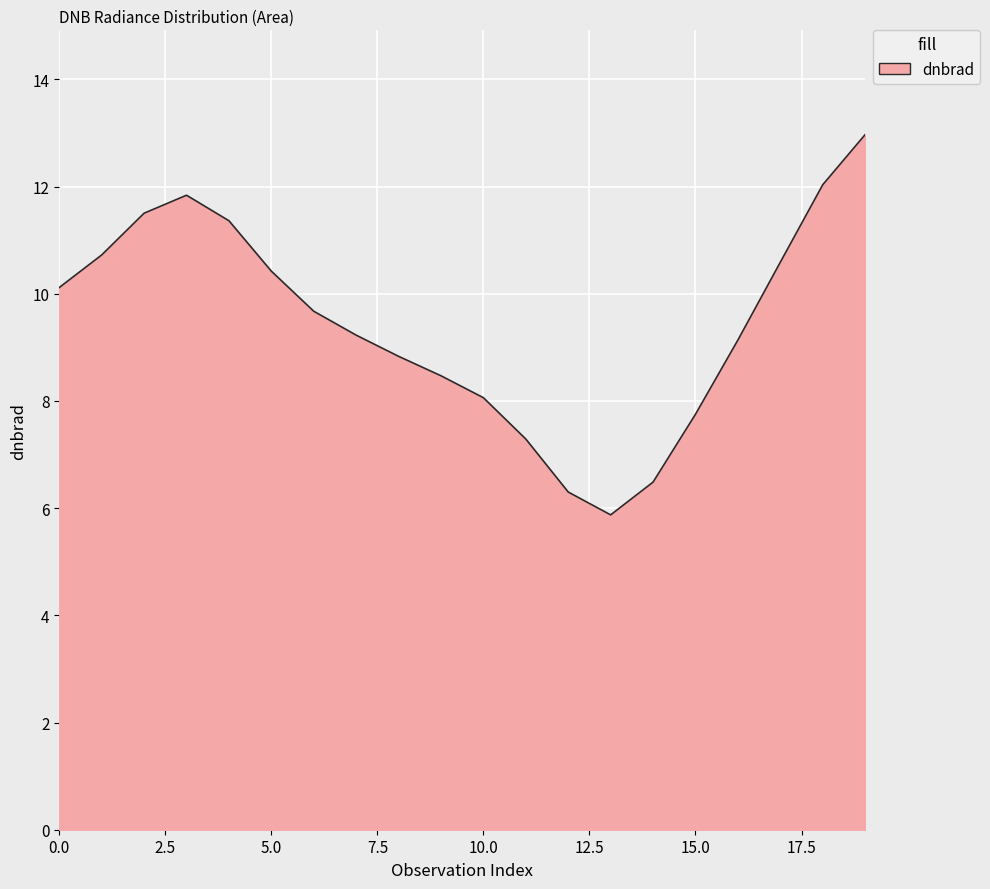

What is the greatest value displayed?

13.0